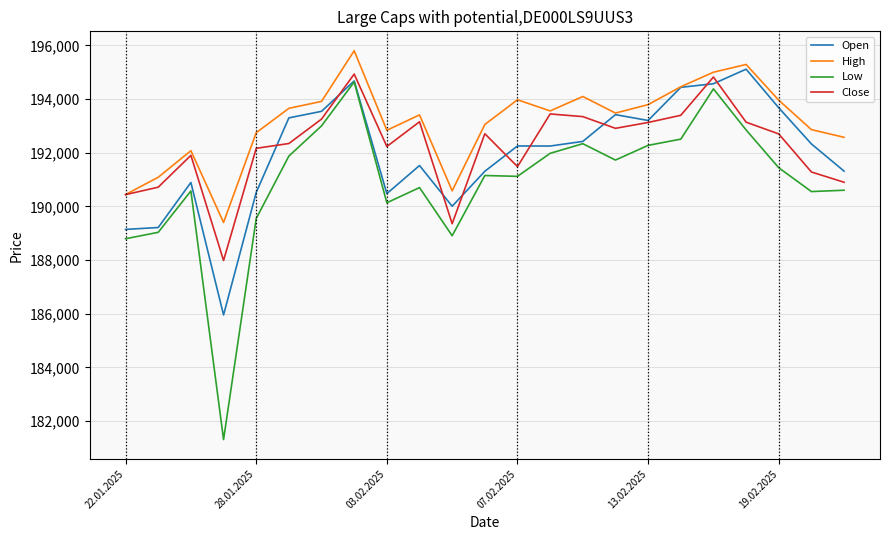

What is the maximum value for Close?

194934